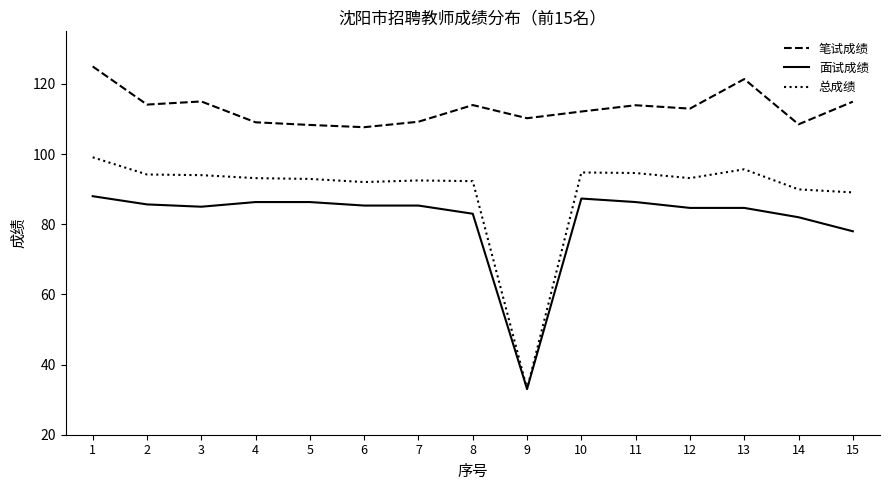

True or false: 笔试成绩 and 面试成绩 intersect in this chart.

False